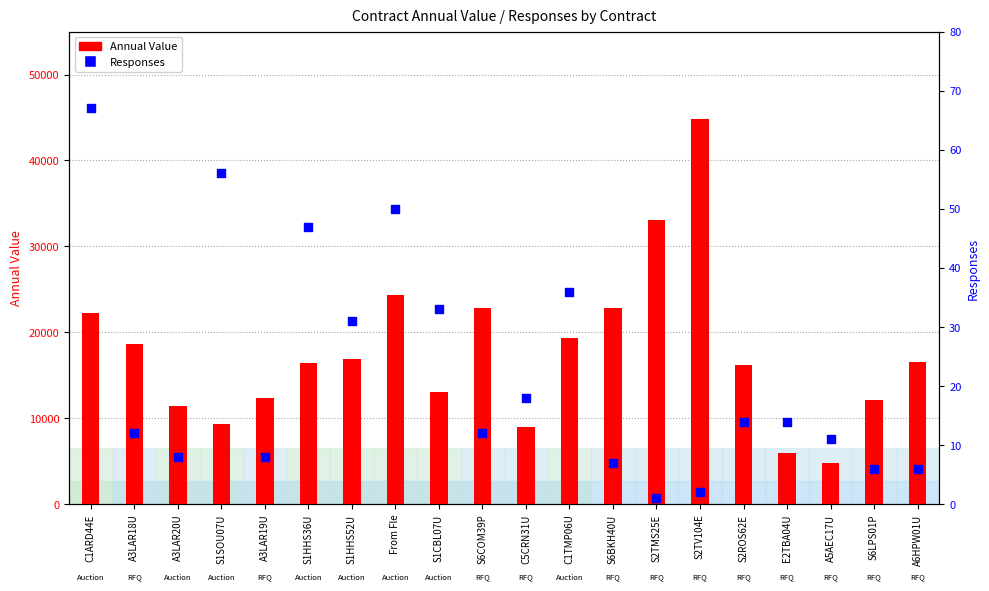

Which series has the widest spread of Y values?

Annual Value